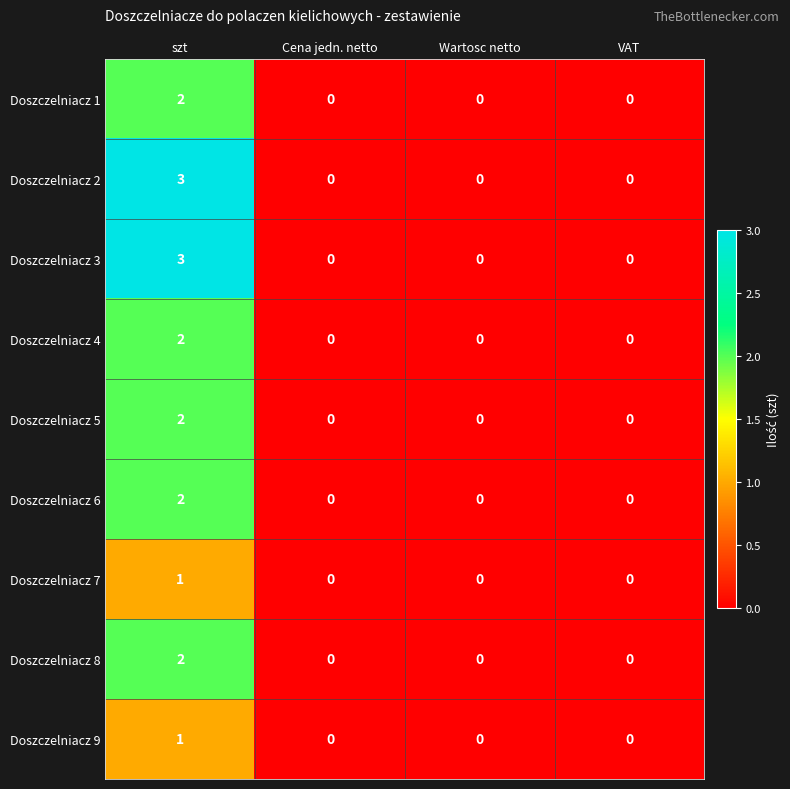

What is the maximum value shown in the chart?

3